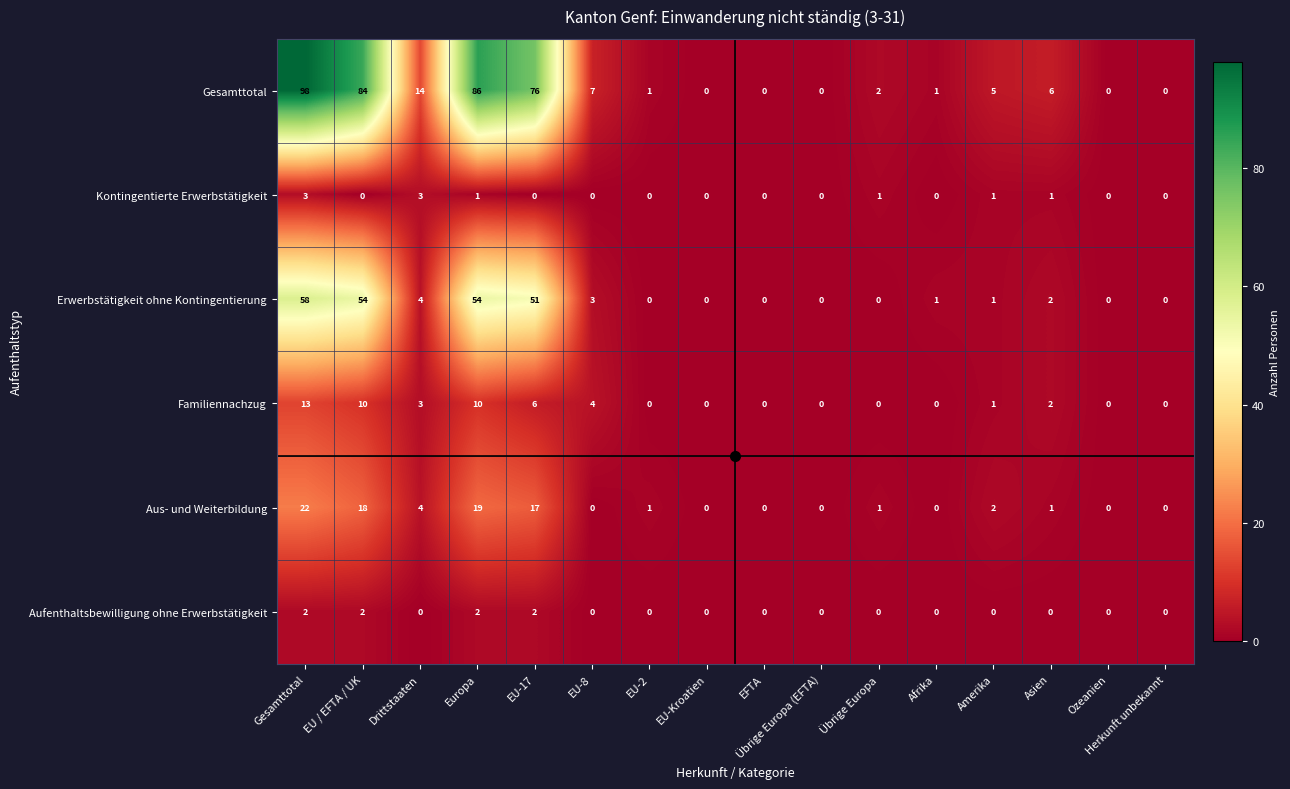

What is the sum of the Gesamttotal values at Gesamttotal and Afrika?

99